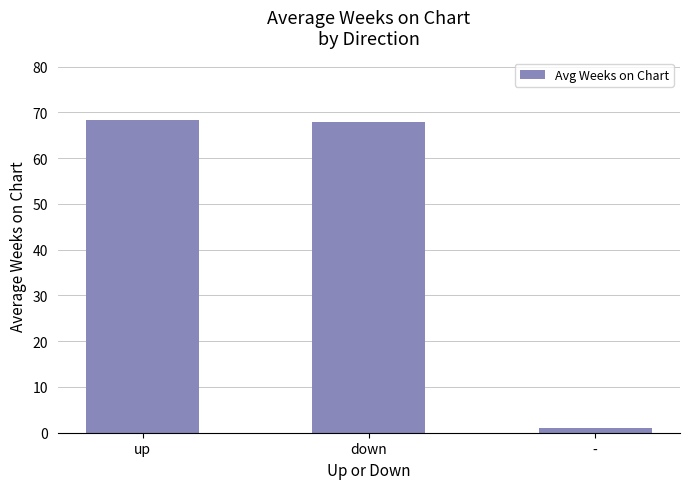

What is the change in value from up to -?

-67.3